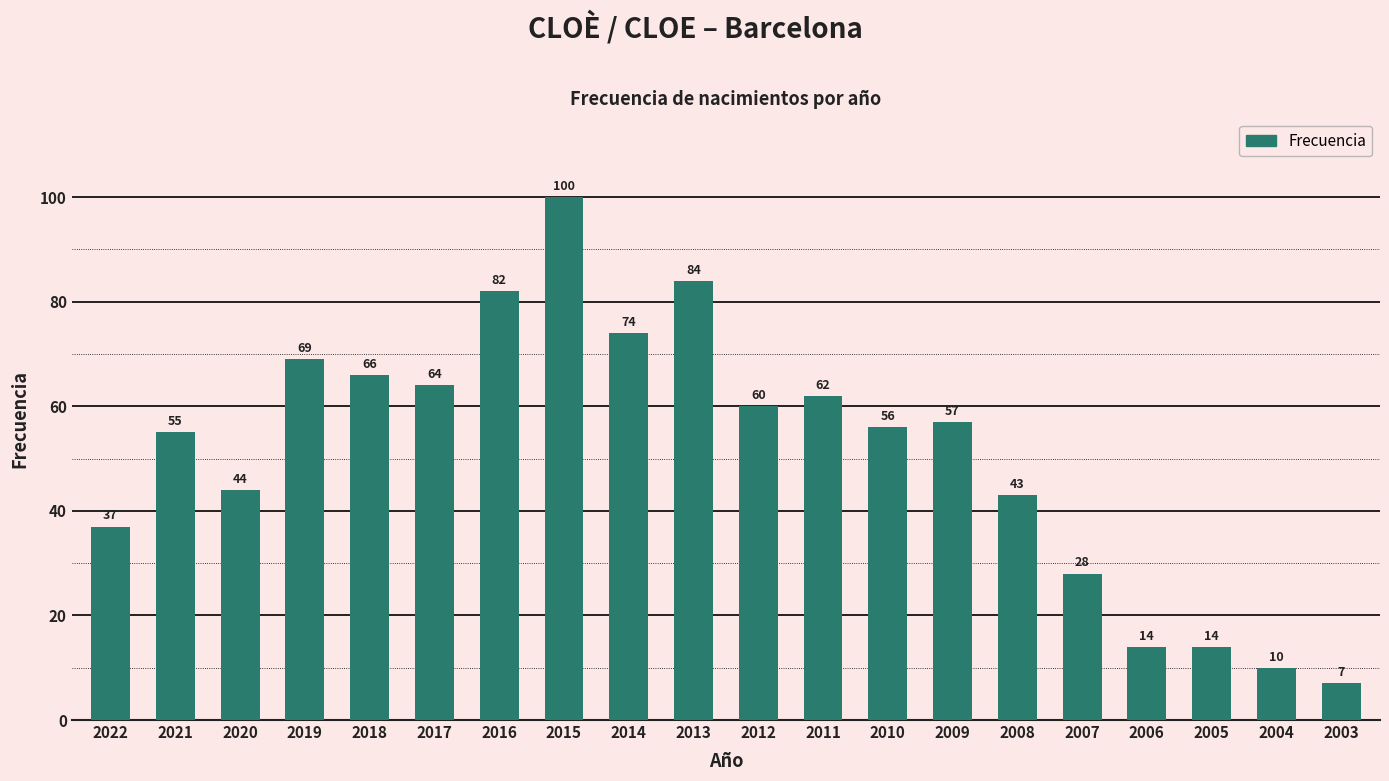

What is the sum of the values at 2008 and 2022?

80